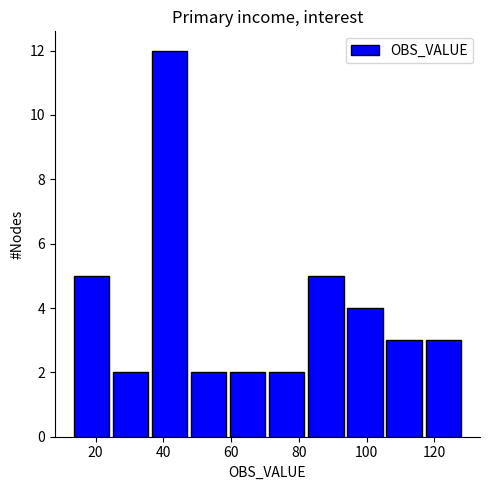

Reading left to right, list every bar in this chart as the range it spans on the x-axis followed by its height. Neither the bar edges nor the heights are printed on the chart, so give them approximately, as read against the axes.

14 to 24: 5
24 to 36: 2
36 to 48: 12
48 to 60: 2
60 to 70: 2
70 to 82: 2
82 to 94: 5
94 to 106: 4
106 to 116: 3
116 to 128: 3